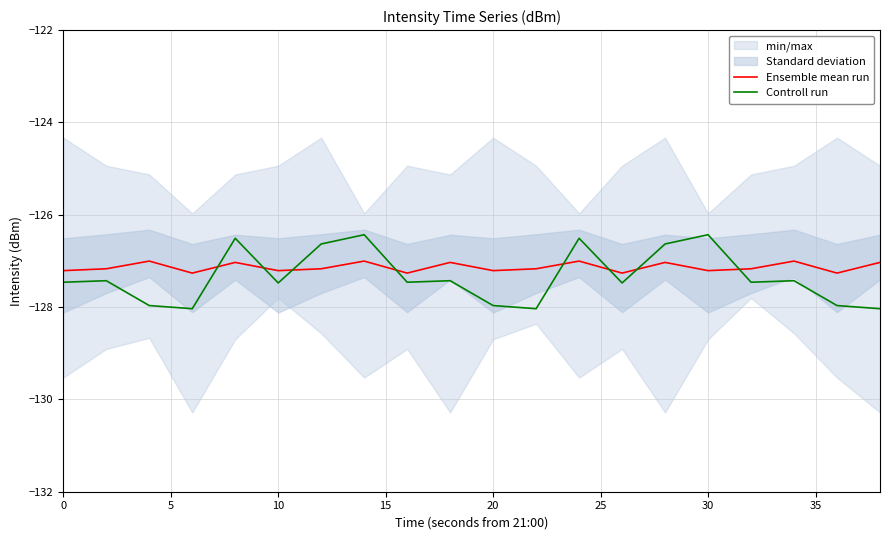

Rank the series by their average value, from highest to lowest.

Ensemble mean run, Controll run